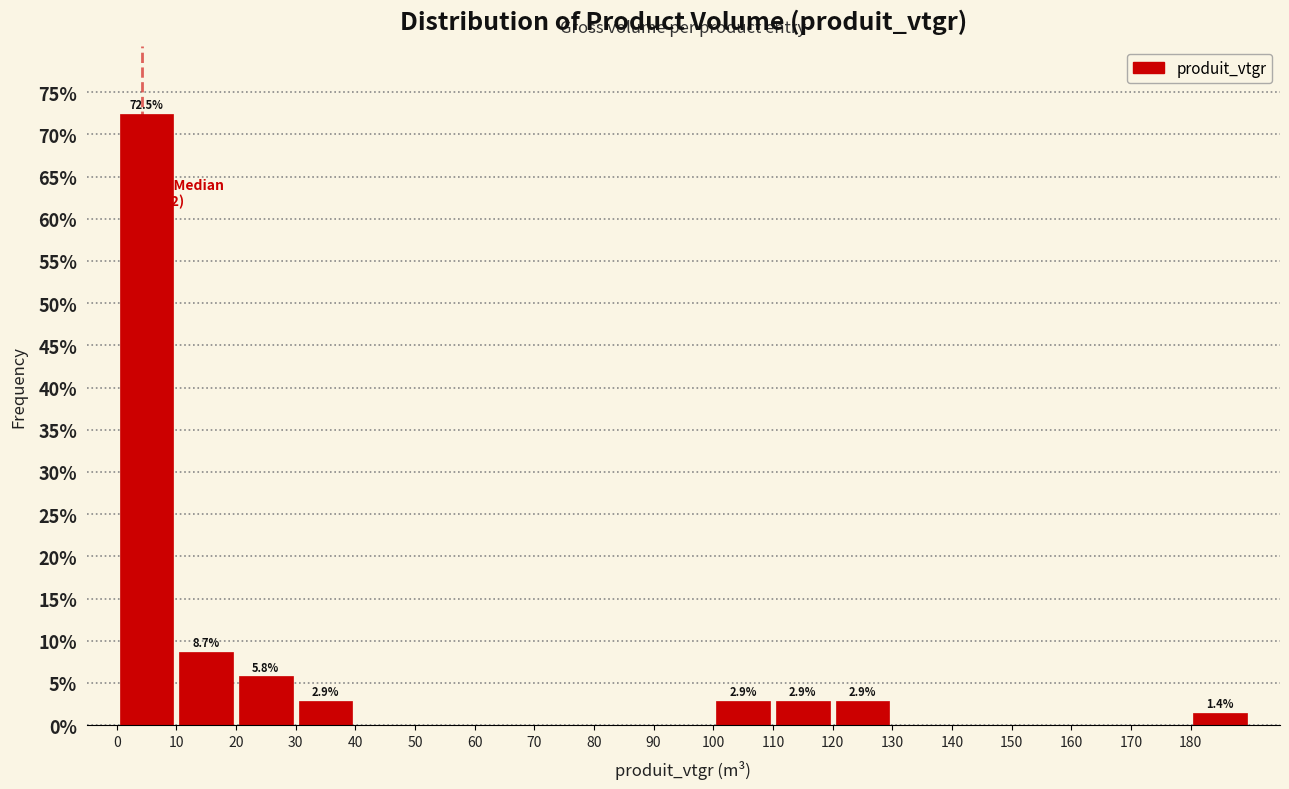

Over which range of the x-axis is the bar tallest?

0 to 10